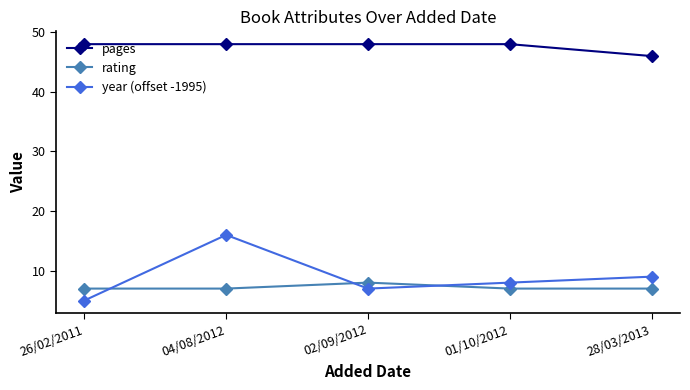

At which category is the sum across all series the highest?

04/08/2012